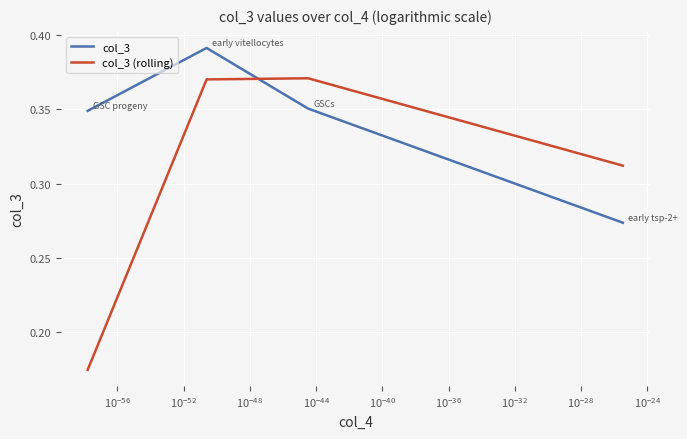

How many col_3 (rolling) values are between 0 and 1?

4